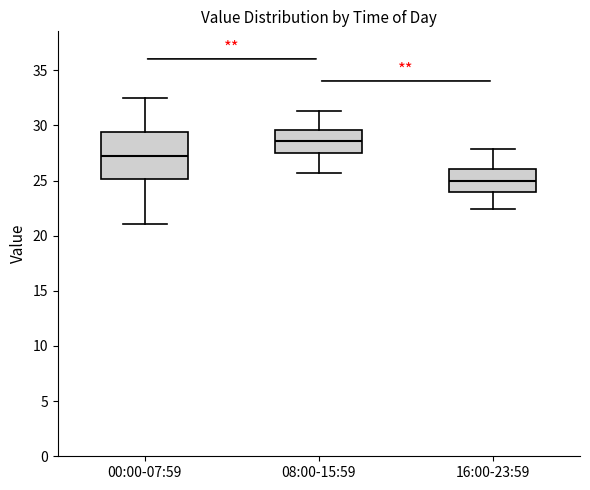

Comparing the boxes themselves (not the whiskers), which one is the tallest?

00:00-07:59